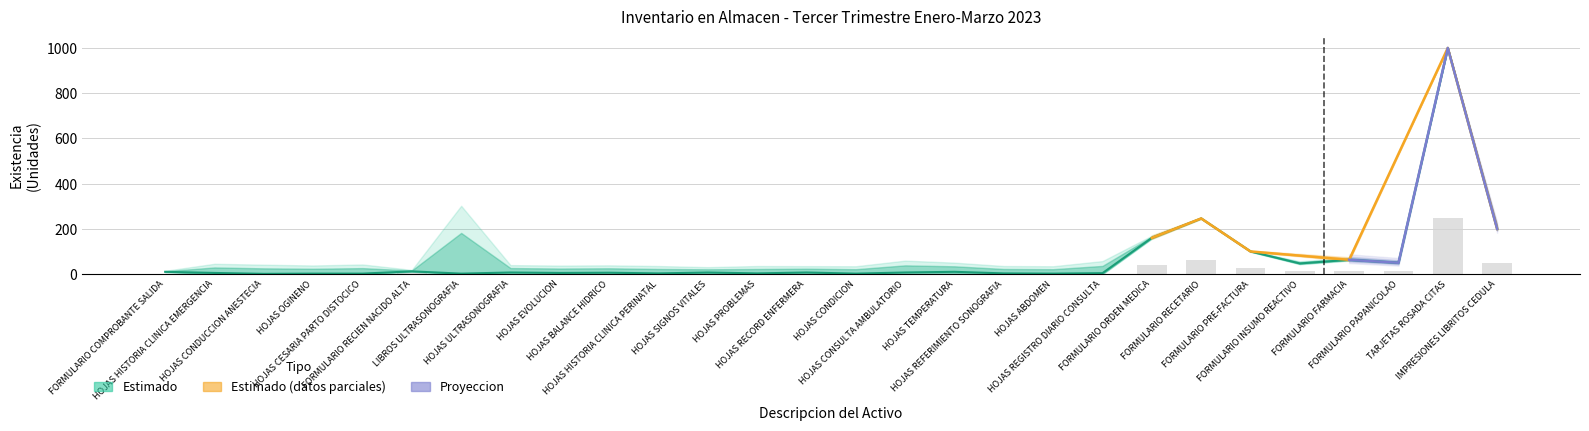

What is the average value?

70